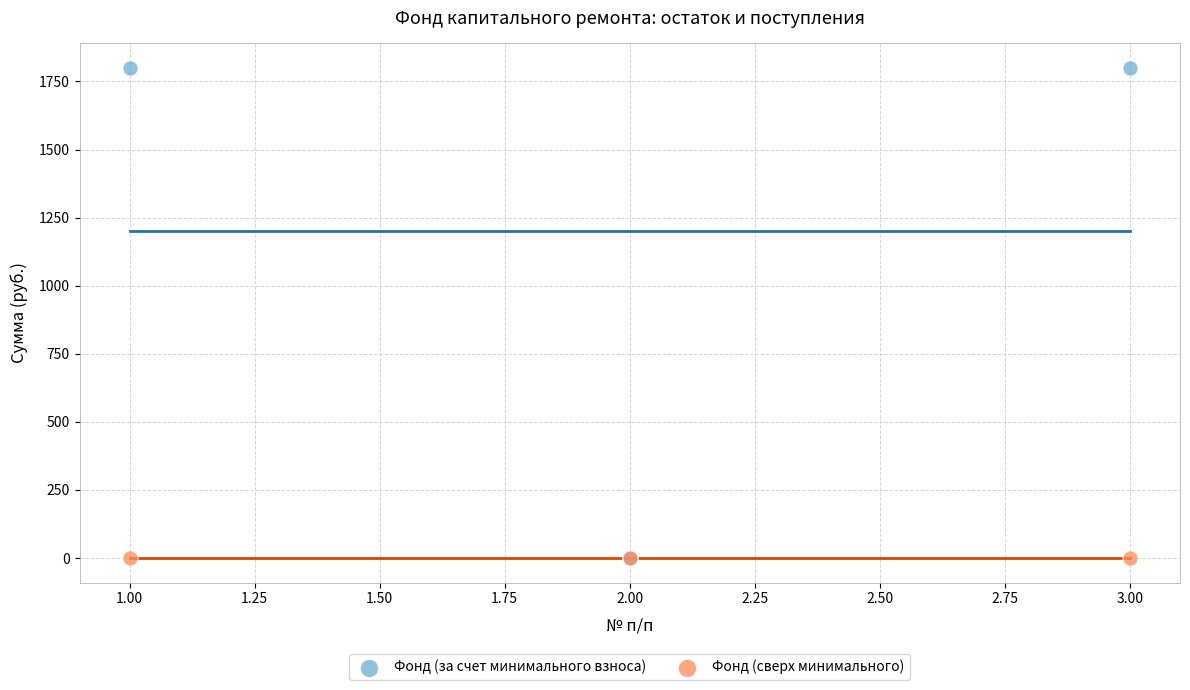

What are all the series names shown in the legend?

Фонд (за счет минимального взноса), Фонд (сверх минимального)